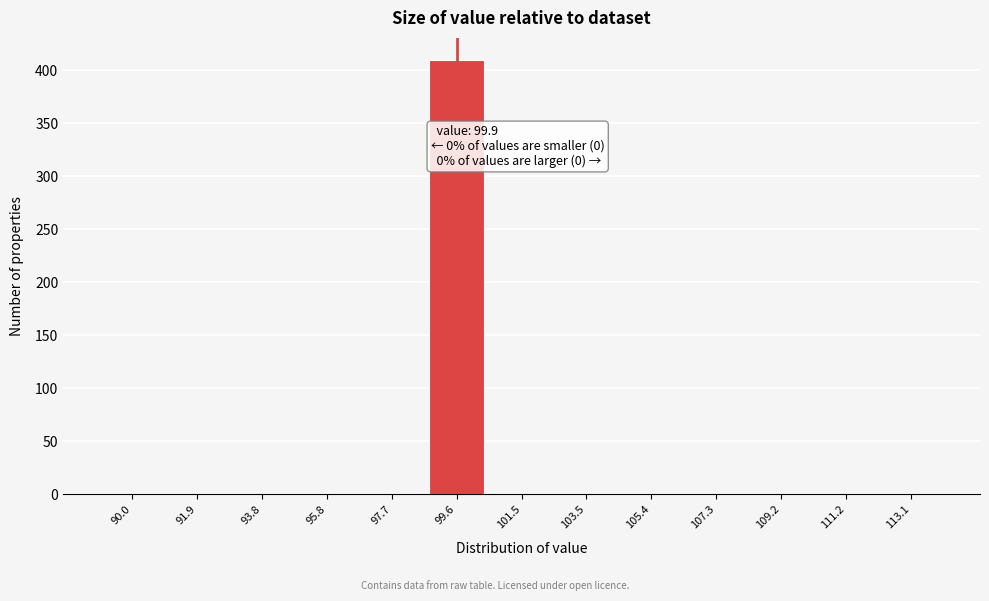

What is the sum of all values?

410